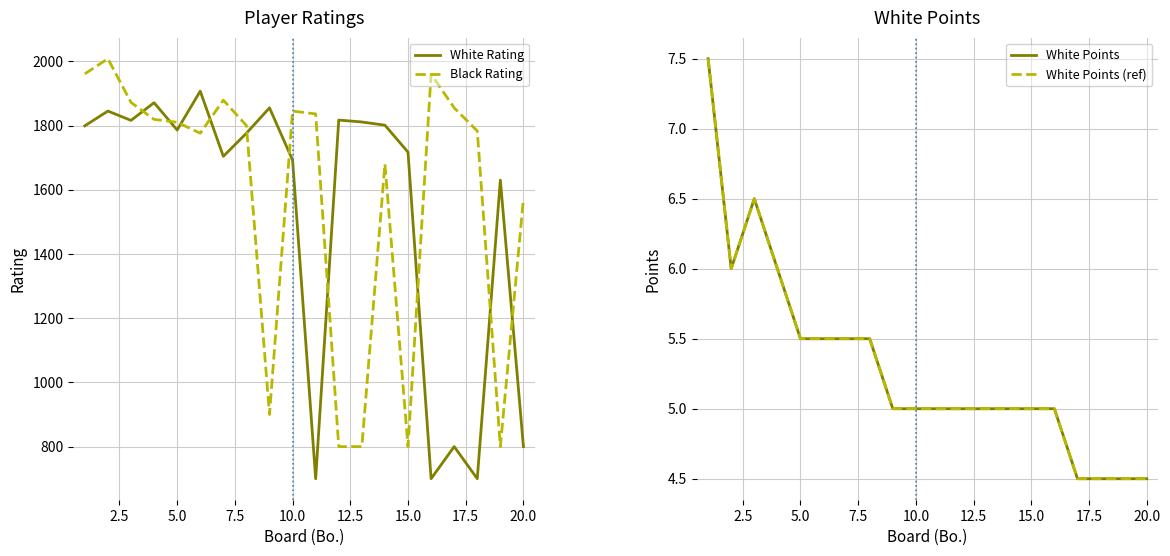

True or false: Black Rating and White Rating cross at least once.

True